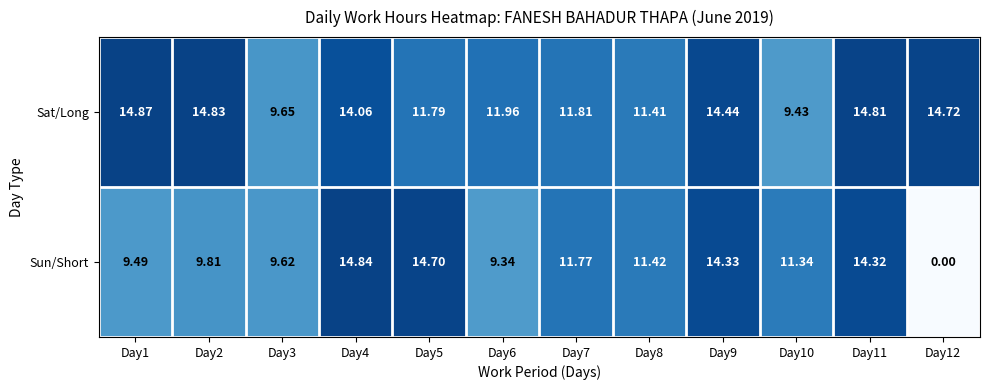

Is the value of Sat/Long at Day1 greater than the value of Sun/Short at Day7?

Yes